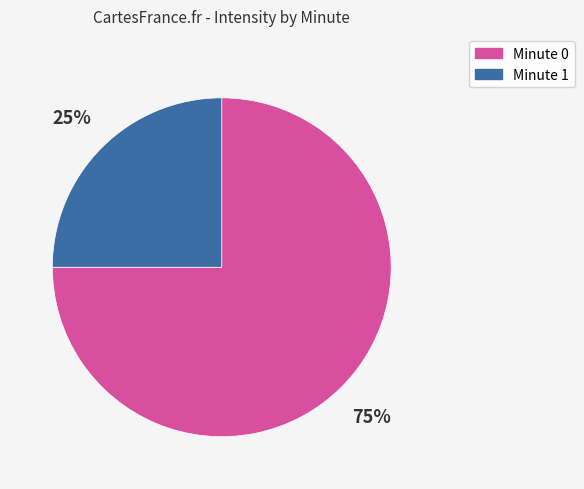

How many segments does this pie chart have?

2